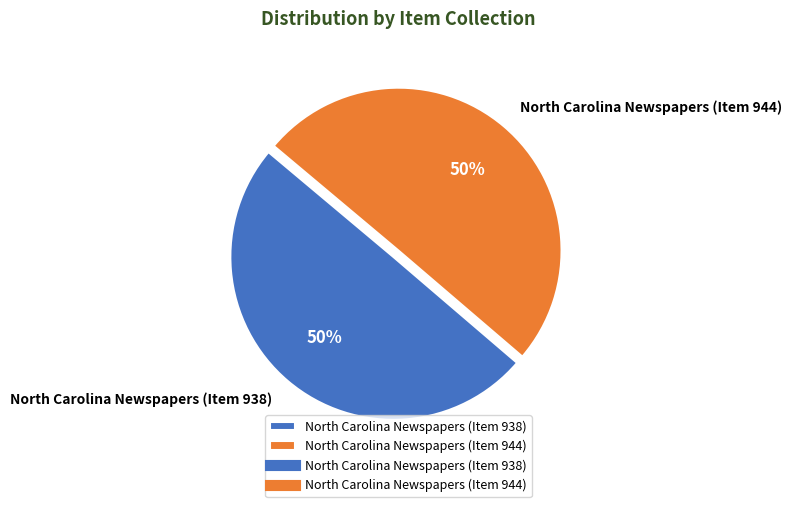

To the nearest percent, what is the average slice percentage?

50%